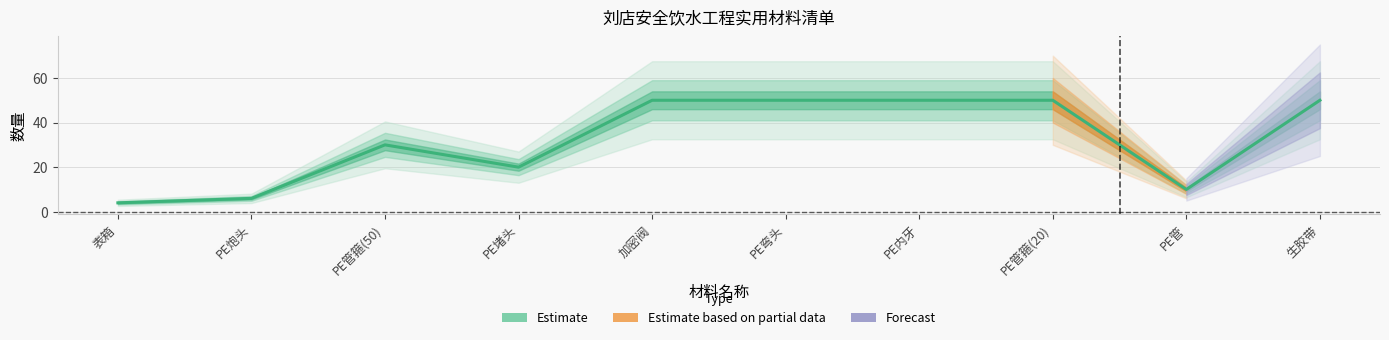

Reading left to right, list all the values displayed in this chart.

4	6	30	20	50	50	50	50	10	50